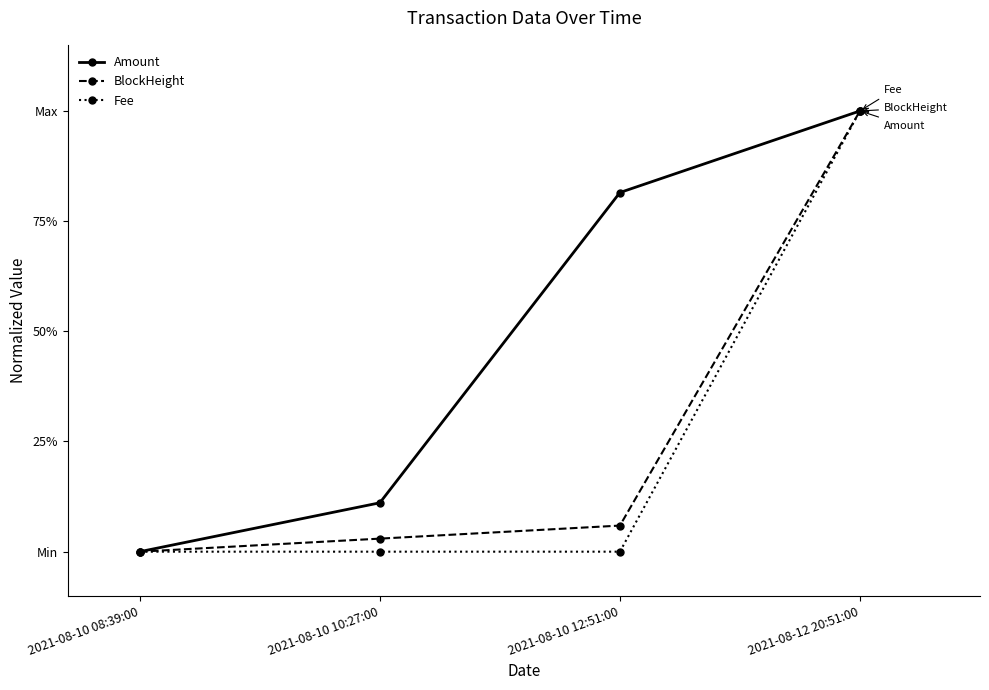

What are all the series names shown in the legend?

Amount, BlockHeight, Fee